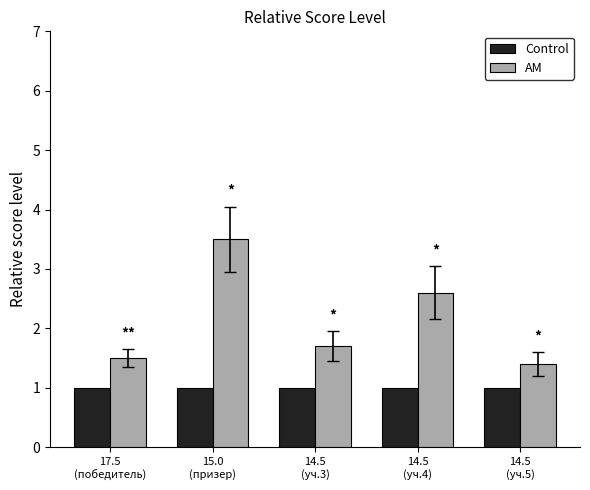

At which label does AM reach its minimum?

14.5
(уч.5)